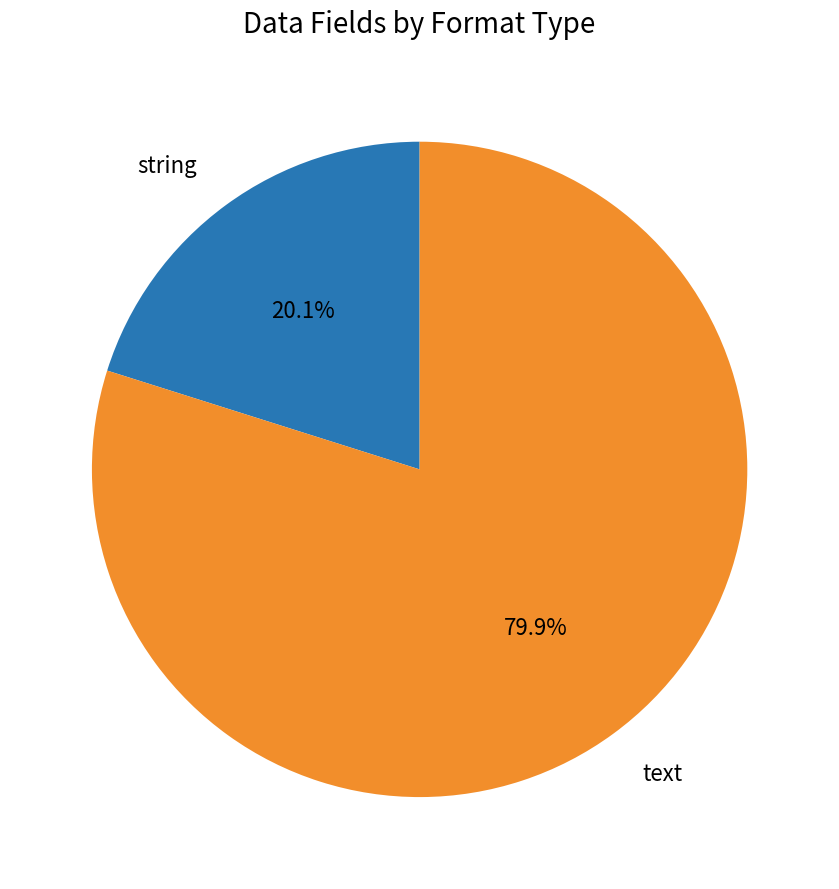

Does any single category account for the majority?

Yes